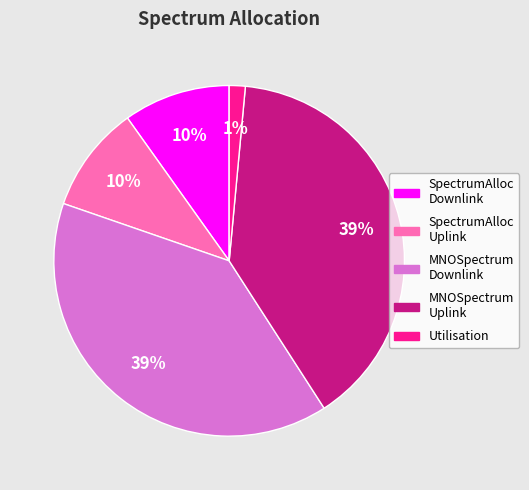

How many segments does this pie chart have?

5